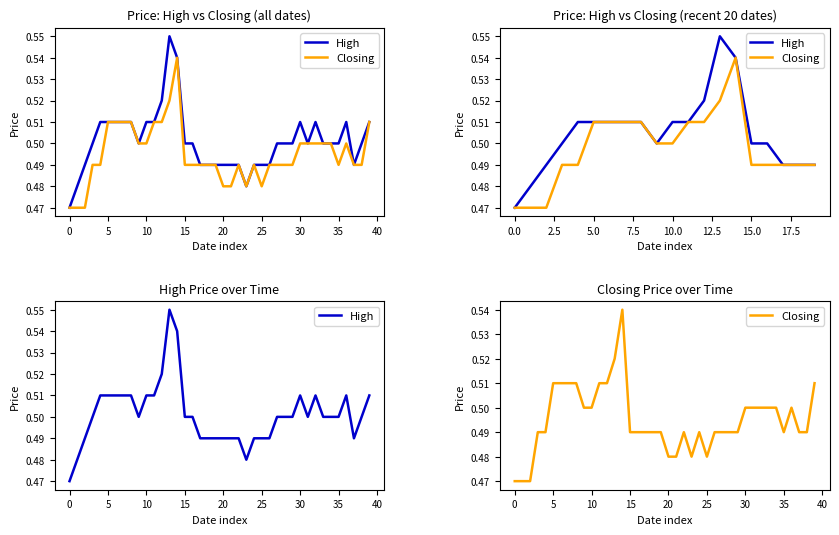

Between 39 and 33, which is larger?

39